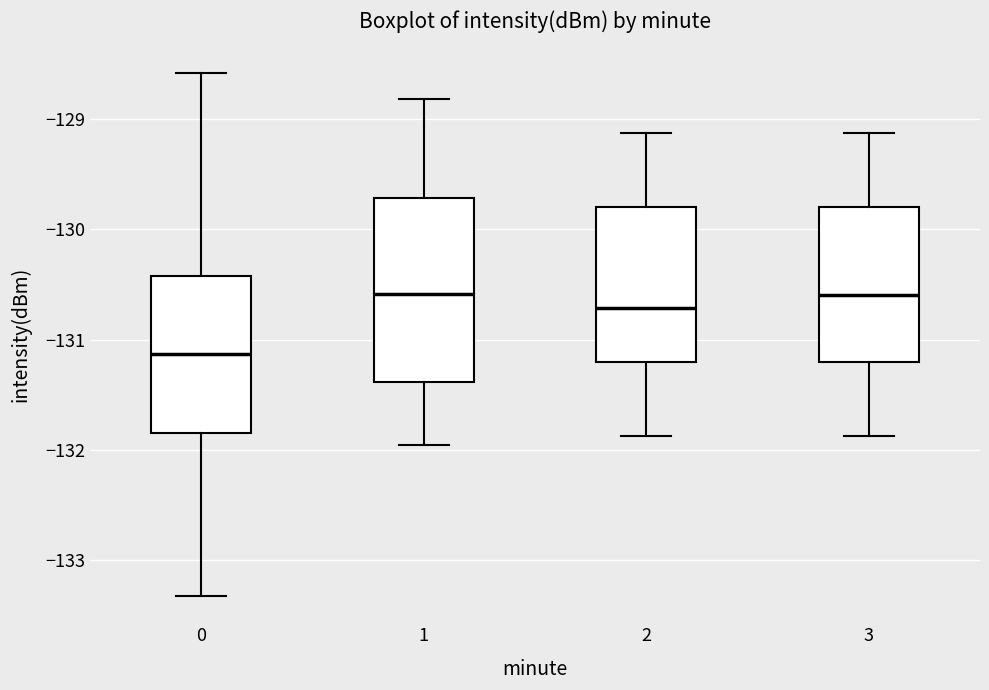

Reading left to right, read every box against the y-axis: the position of its median line, the range the box covers, and the ends of its whiskers. The values are not printed on the chart, so give them approximately, as read against the axis.

0: median -131.1, box -131.8 to -130.4, whiskers -133.3 to -128.6
1: median -130.6, box -131.4 to -129.7, whiskers -132.0 to -128.8
2: median -130.7, box -131.2 to -129.8, whiskers -131.9 to -129.1
3: median -130.6, box -131.2 to -129.8, whiskers -131.9 to -129.1